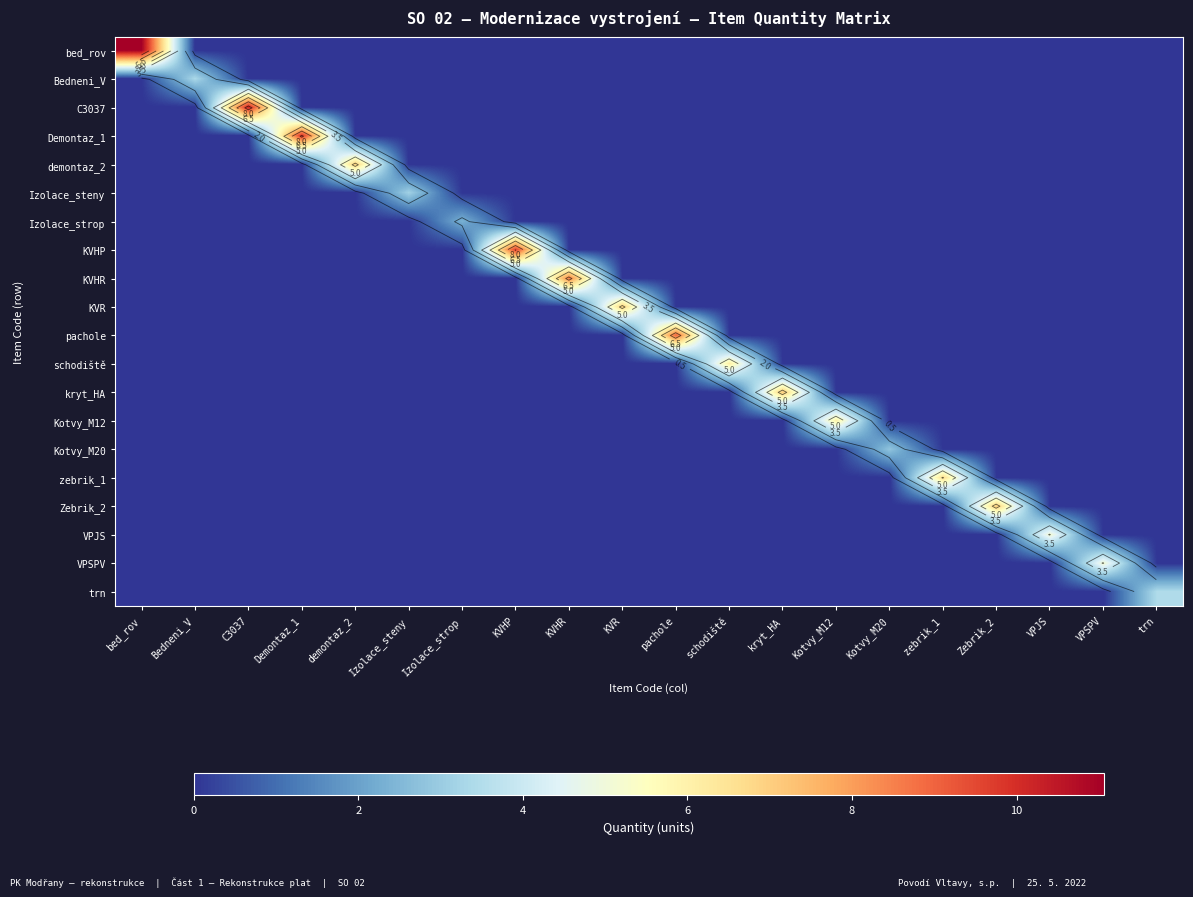

Count the number of data series in this chart.

20